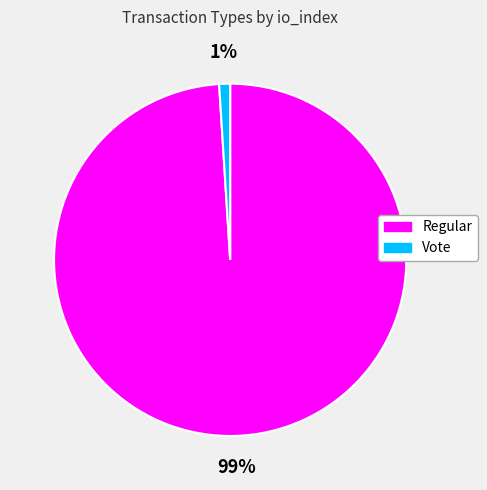

Rank the categories by value from lowest to highest.

Vote, Regular